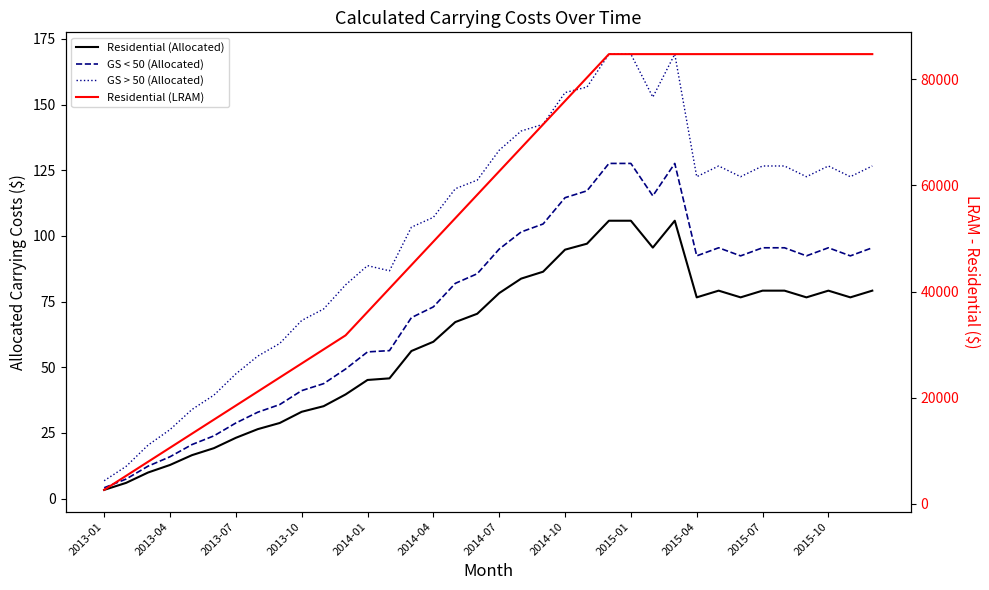

Does the chart have visible grid lines?

No